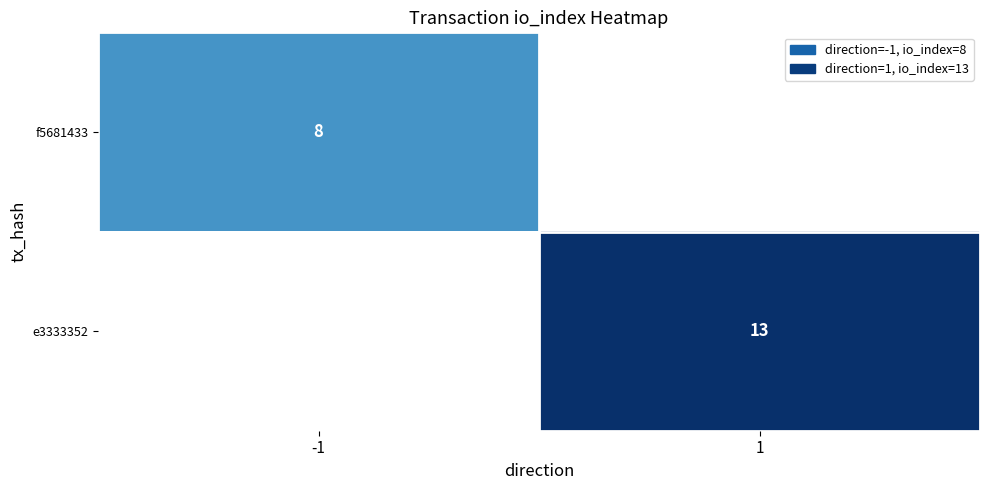

Is the value of f5681433 at -1 greater than the value of e3333352 at 1?

No